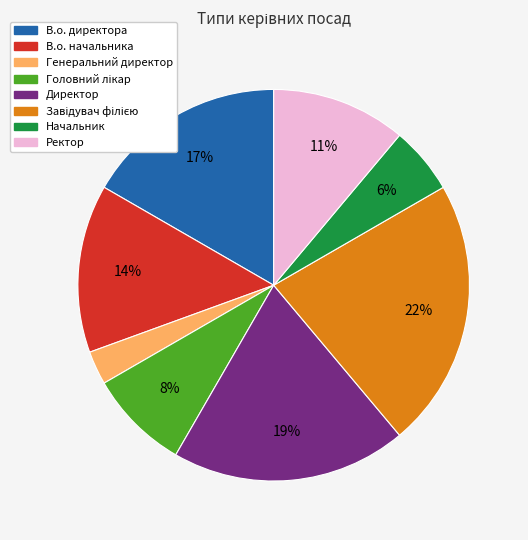

Combined, do Ректор and Начальник account for over 50%?

No